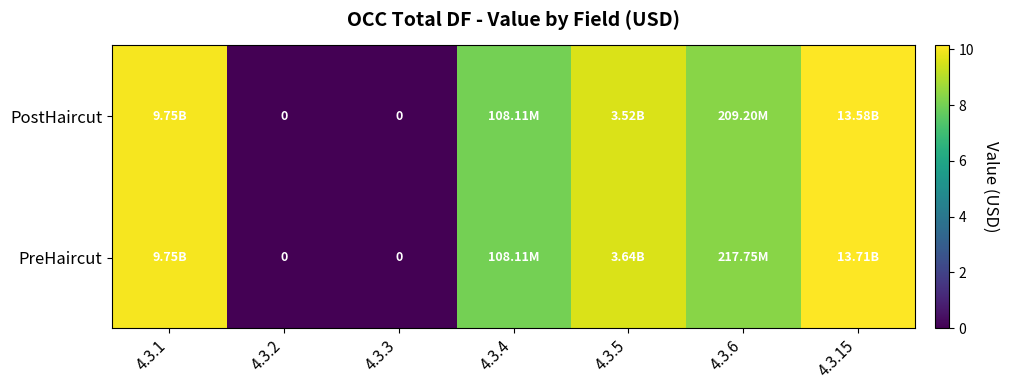

Is the value of PreHaircut at 4.3.6 greater than the value of PostHaircut at 4.3.1?

No